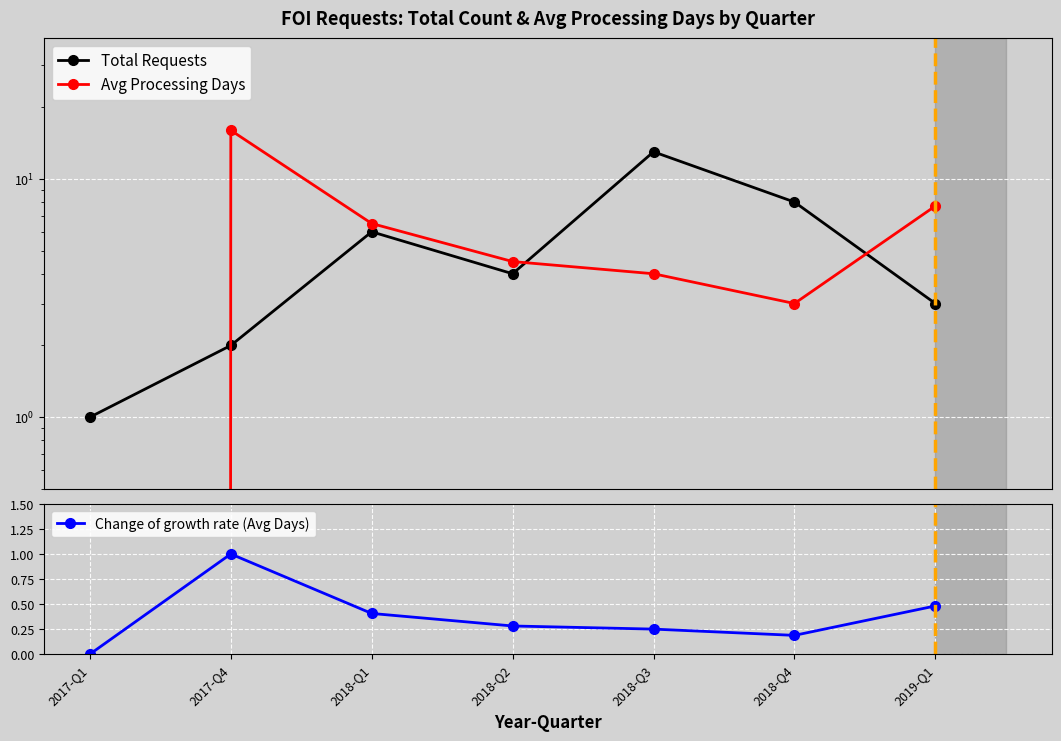

Is it true that Change of growth rate (Avg Days) equals 0.3 at 2018-Q4?

False